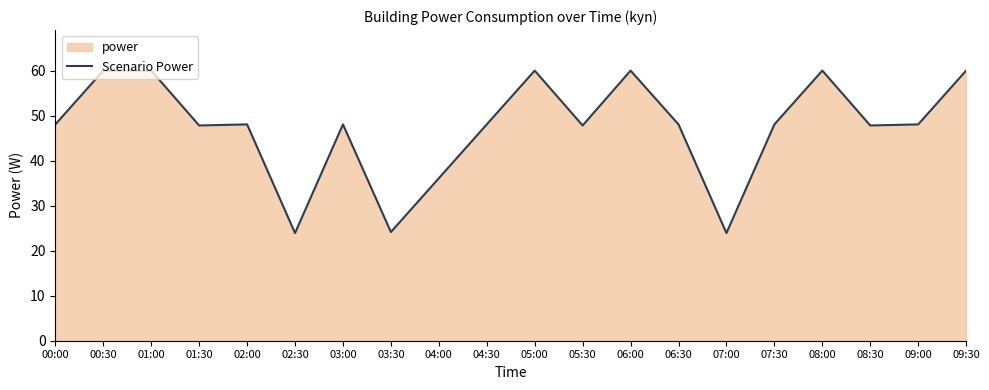

Reading left to right, extract all data points from this chart.

00:00=48.0	00:30=60.0	01:00=60.0	01:30=47.8	02:00=48.0	02:30=23.9	03:00=48.0	03:30=24.1	04:00=36.1	04:30=48.0	05:00=60.0	05:30=47.8	06:00=60.0	06:30=48.0	07:00=23.9	07:30=48.0	08:00=60.0	08:30=47.8	09:00=48.0	09:30=60.0